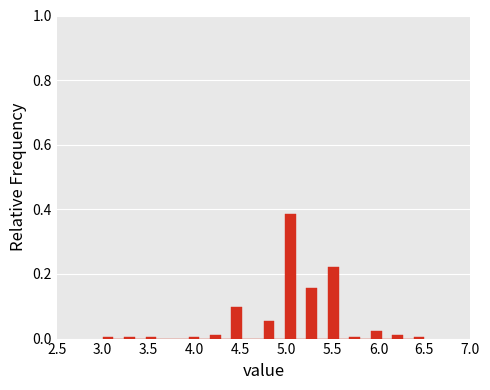

Read against the x-axis, roughly where is the centre of the tallest bar?

5.05